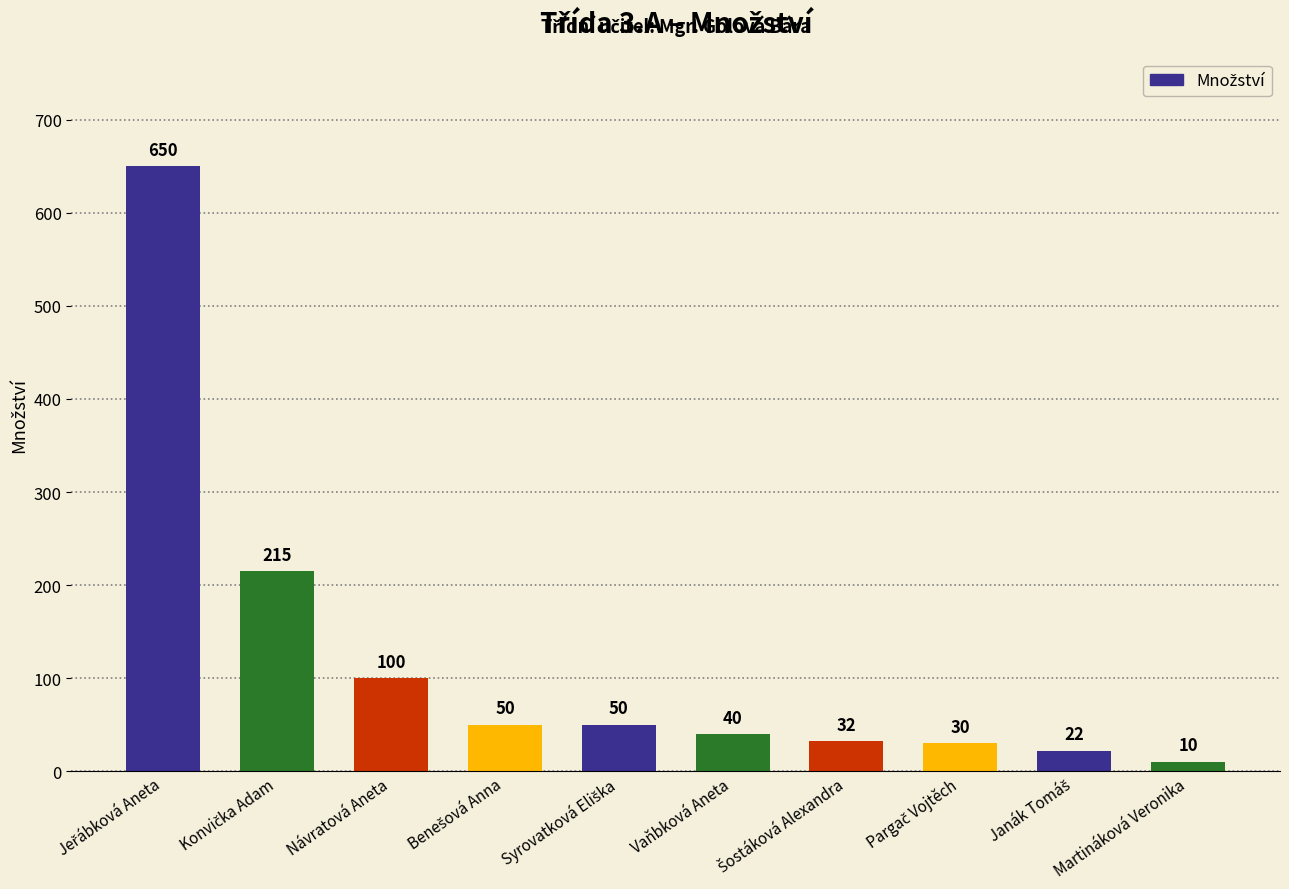

What is the difference between the maximum and second lowest values?

628